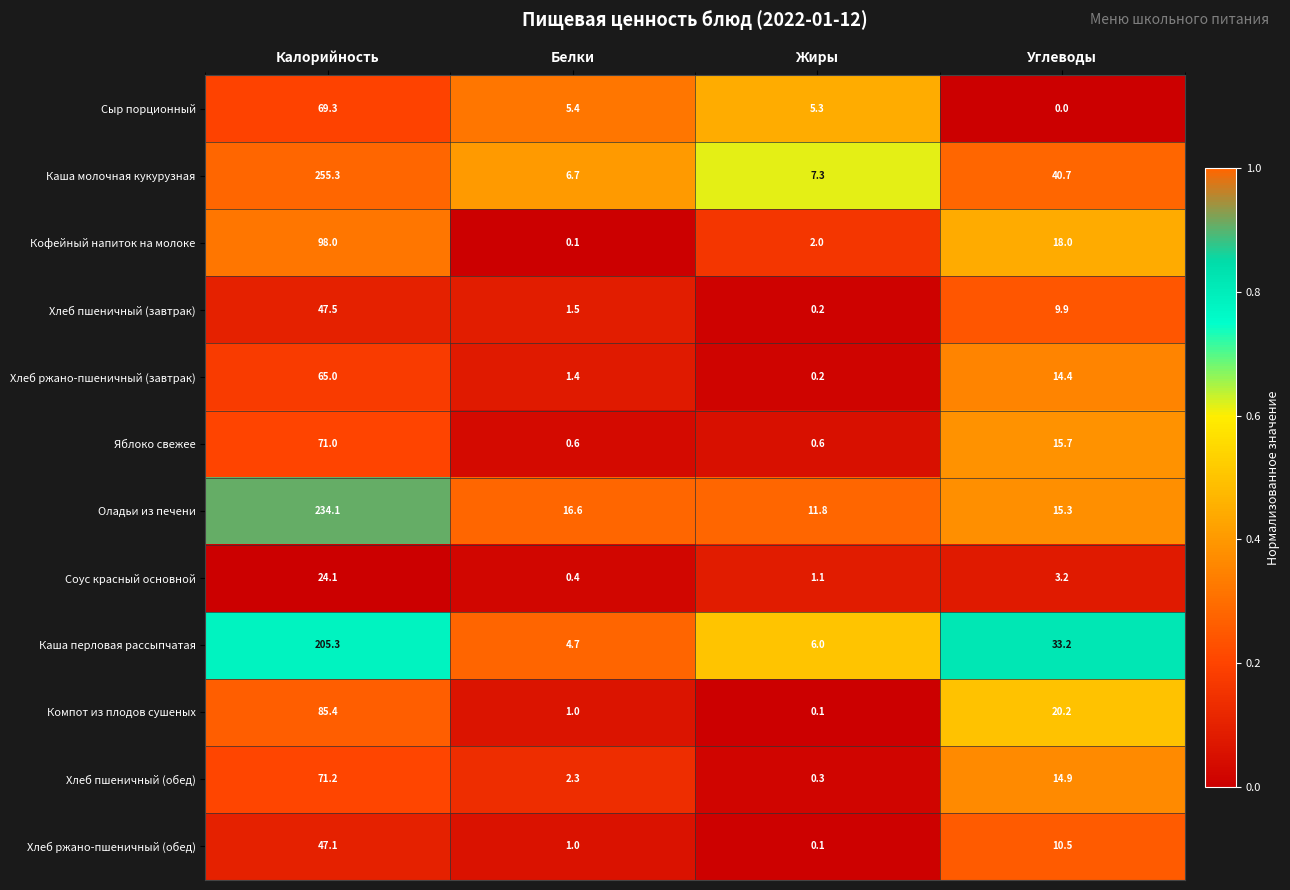

True or false: Оладьи из печени has a value of 234.1 at Калорийность.

True